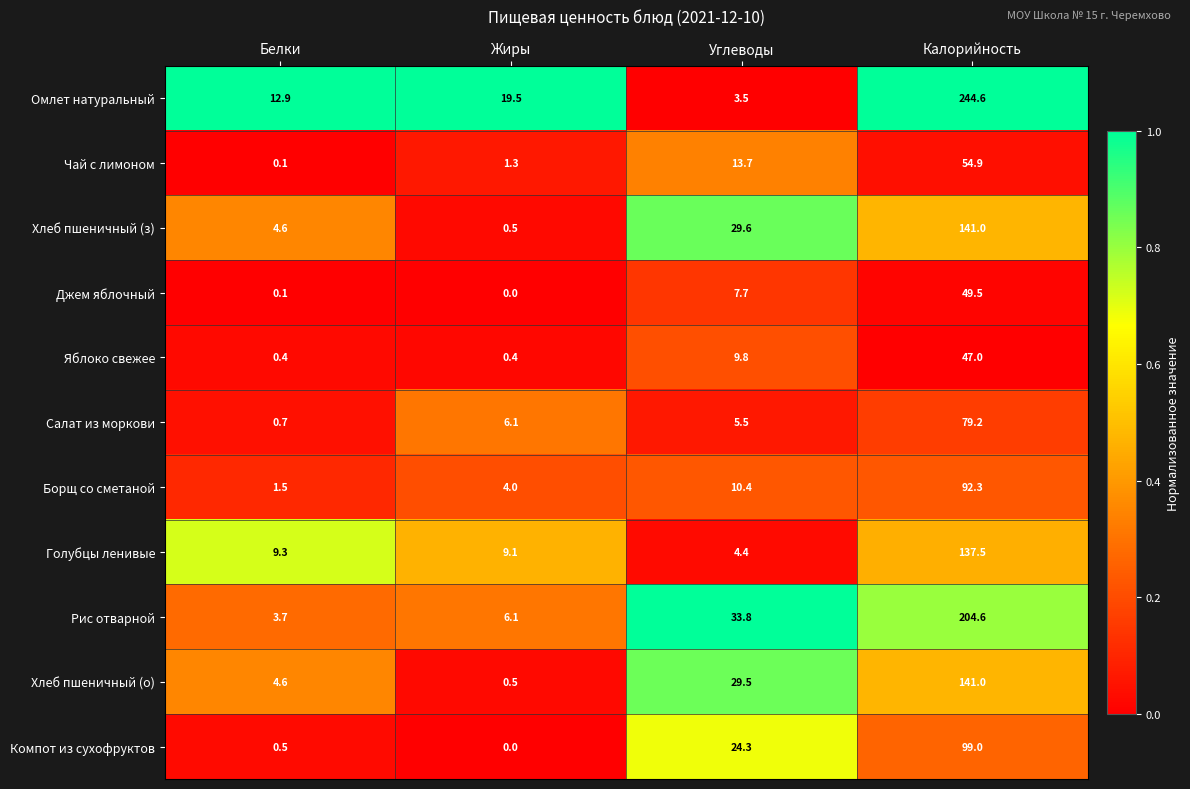

What is the total value across all series at Калорийность?

1290.6